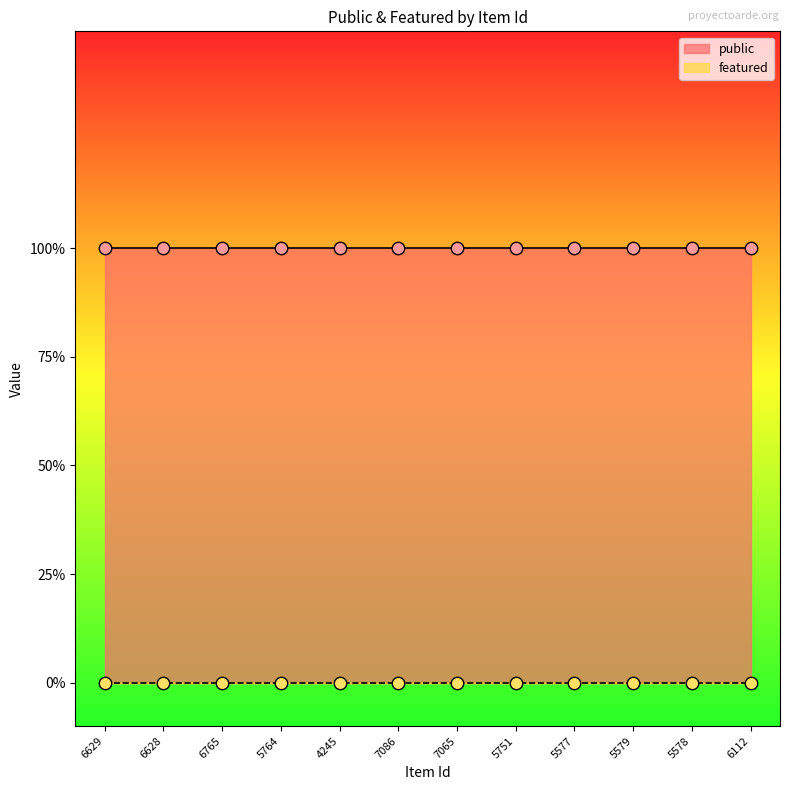

Is the value of public at 5579 greater than the value of featured at 6112?

Yes